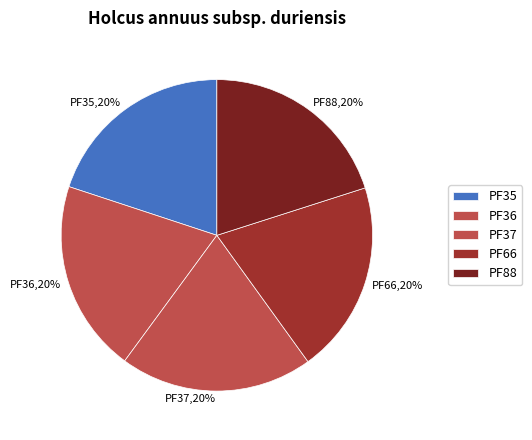

What percentage is the PF88 slice, to the nearest percent?

20%